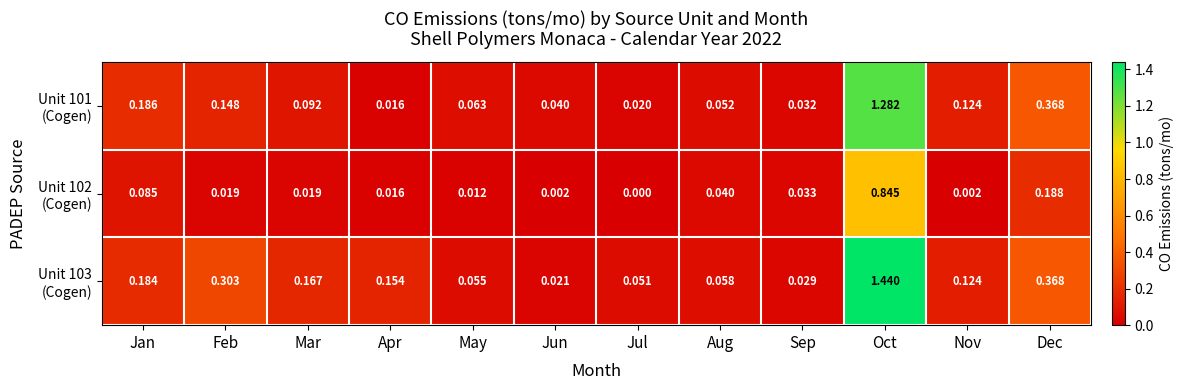

Which category has the highest value across all series?

Oct